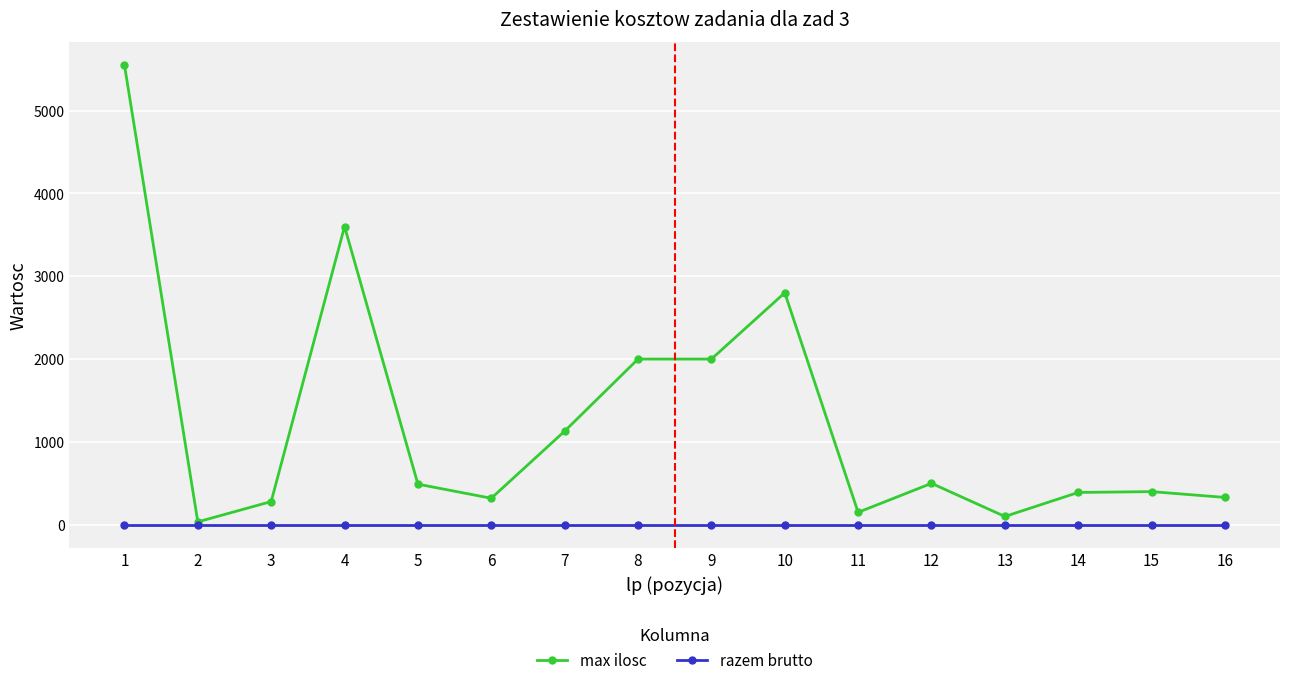

The razem brutto series shows 0 at 1. True or false?

True